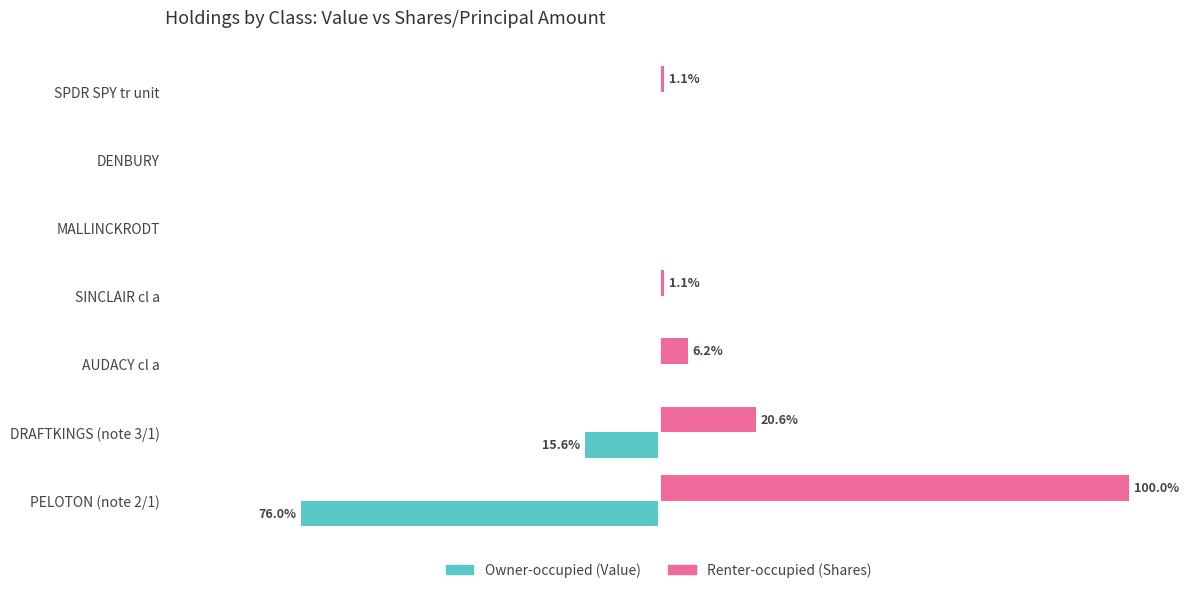

Where is Owner-occupied (Value) nearest to the value -38?

DRAFTKINGS (note 3/1)